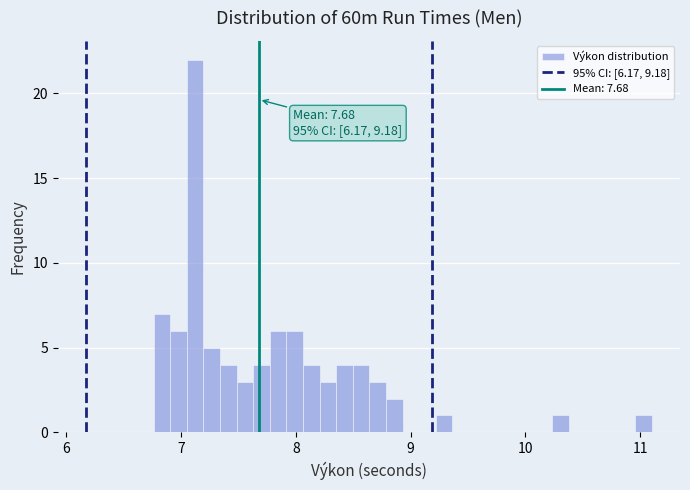

Read against the x-axis, roughly where is the centre of the tallest bar?

7.1